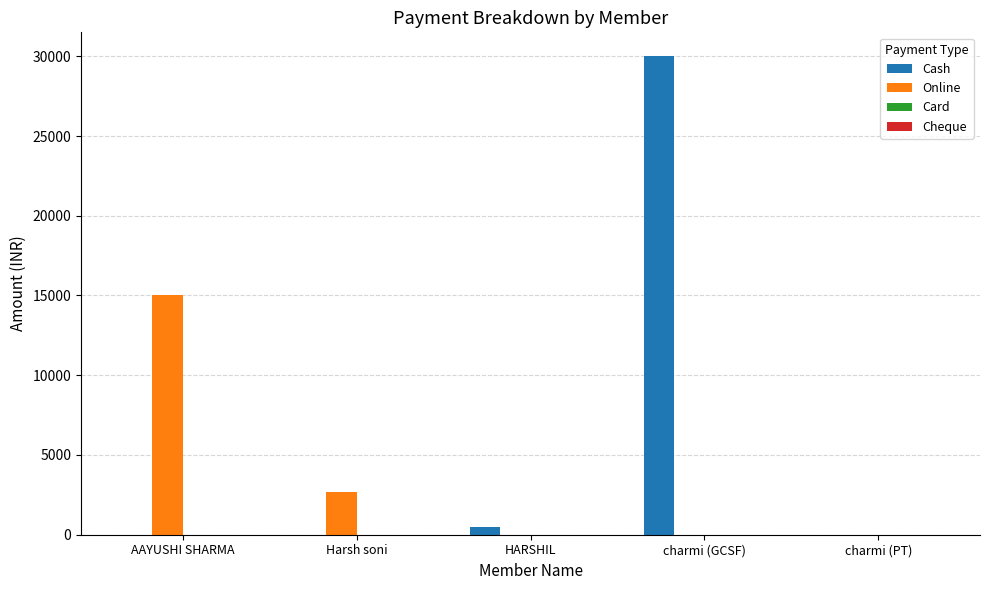

Between AAYUSHI SHARMA and charmi (PT), which series saw the biggest shift?

Online